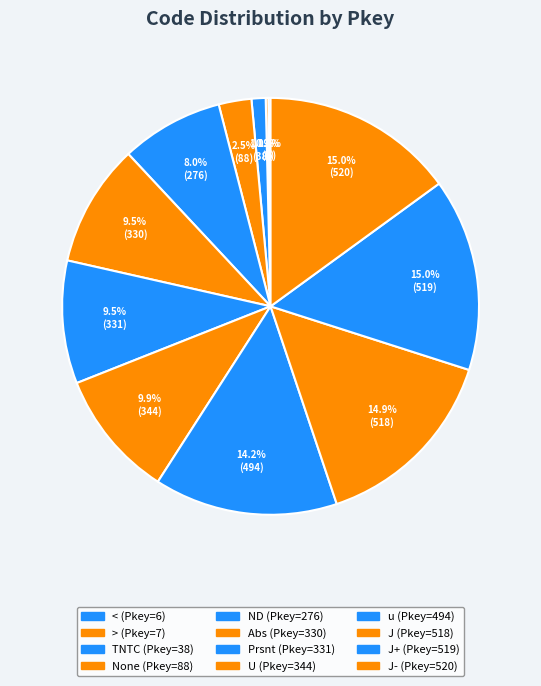

What is the largest slice in the pie chart?

J-